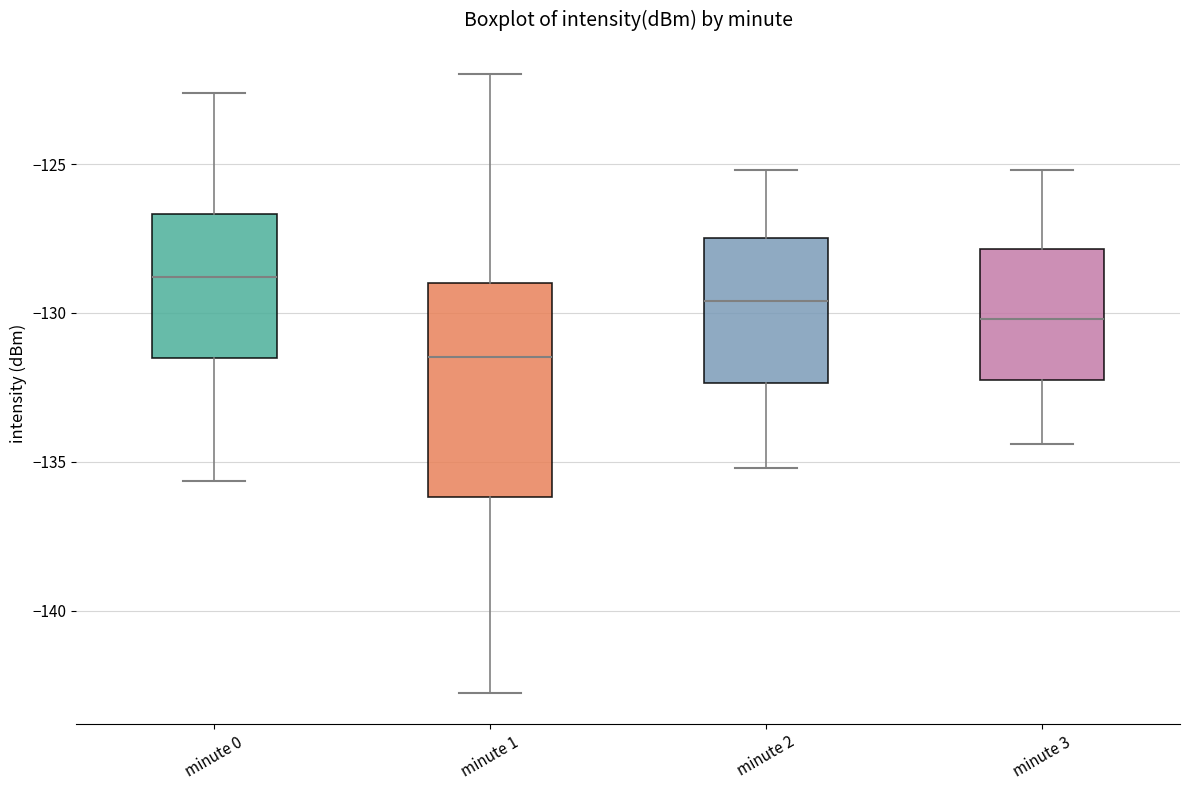

Which box is the tallest, from its lower edge to its upper edge?

minute 1